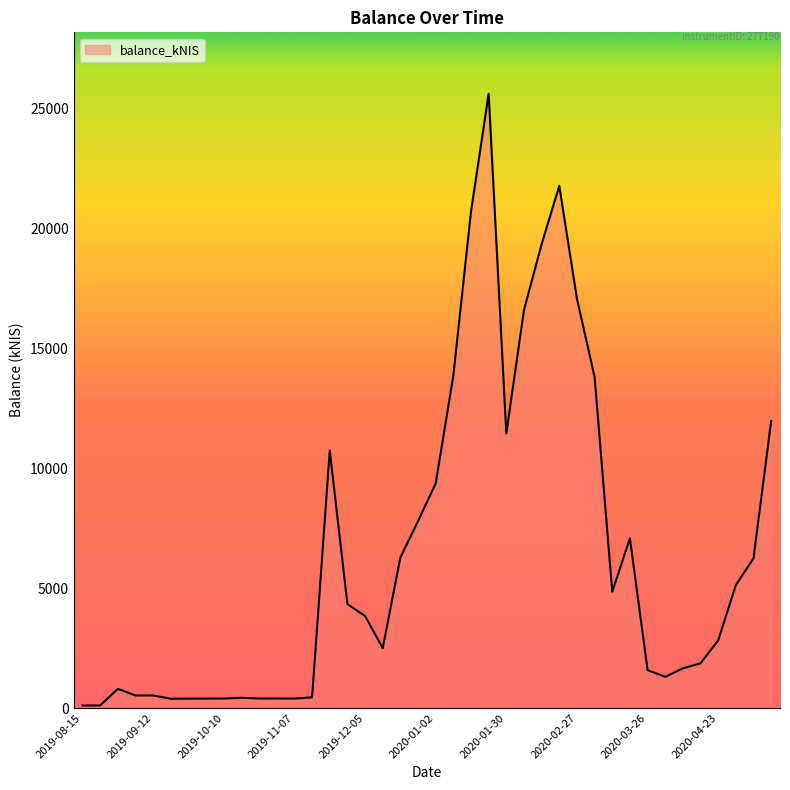

Reading left to right, transcribe all the data shown in this chart.

2019-08-15=104.8	2019-08-22=108.6	2019-08-29=800.9	2019-09-05=523.0	2019-09-12=523.0	2019-09-19=387.4	2019-09-26=391.7	2019-10-03=393.5	2019-10-10=395.1	2019-10-17=426.6	2019-10-24=396.6	2019-10-31=396.3	2019-11-07=395.2	2019-11-14=445.4	2019-11-21=10735.5	2019-11-28=4336.6	2019-12-05=3834.8	2019-12-12=2495.6	2019-12-19=6276.1	2019-12-26=7789.8	2020-01-02=9365.1	2020-01-09=13864.6	2020-01-16=20704.9	2020-01-23=25612.8	2020-01-30=11449.0	2020-02-06=16600.7	2020-02-13=19342.8	2020-02-20=21774.2	2020-02-27=17067.2	2020-03-05=13805.2	2020-03-12=4847.2	2020-03-19=7076.7	2020-03-26=1582.4	2020-04-02=1300.5	2020-04-07=1653.0	2020-04-16=1864.7	2020-04-23=2822.7	2020-04-30=5123.5	2020-05-07=6242.2	2020-05-14=11970.8